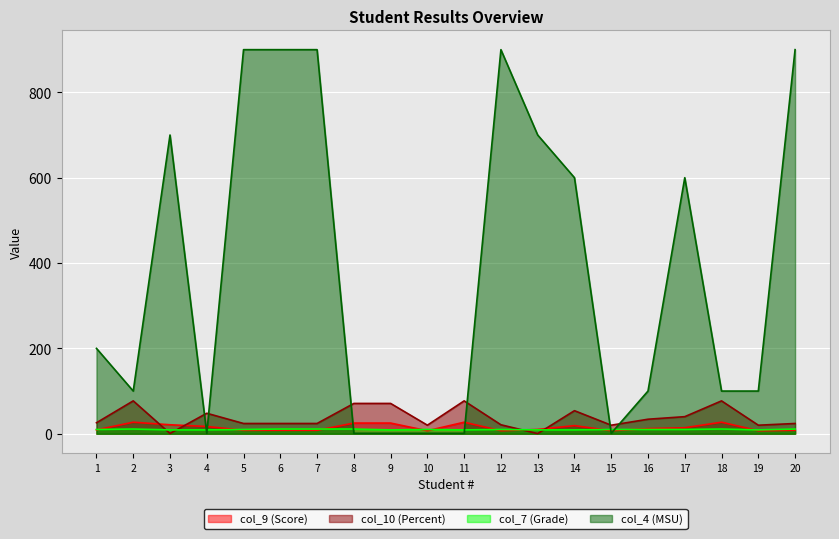

Where is col_10 (Percent) nearest to the value 38?

17